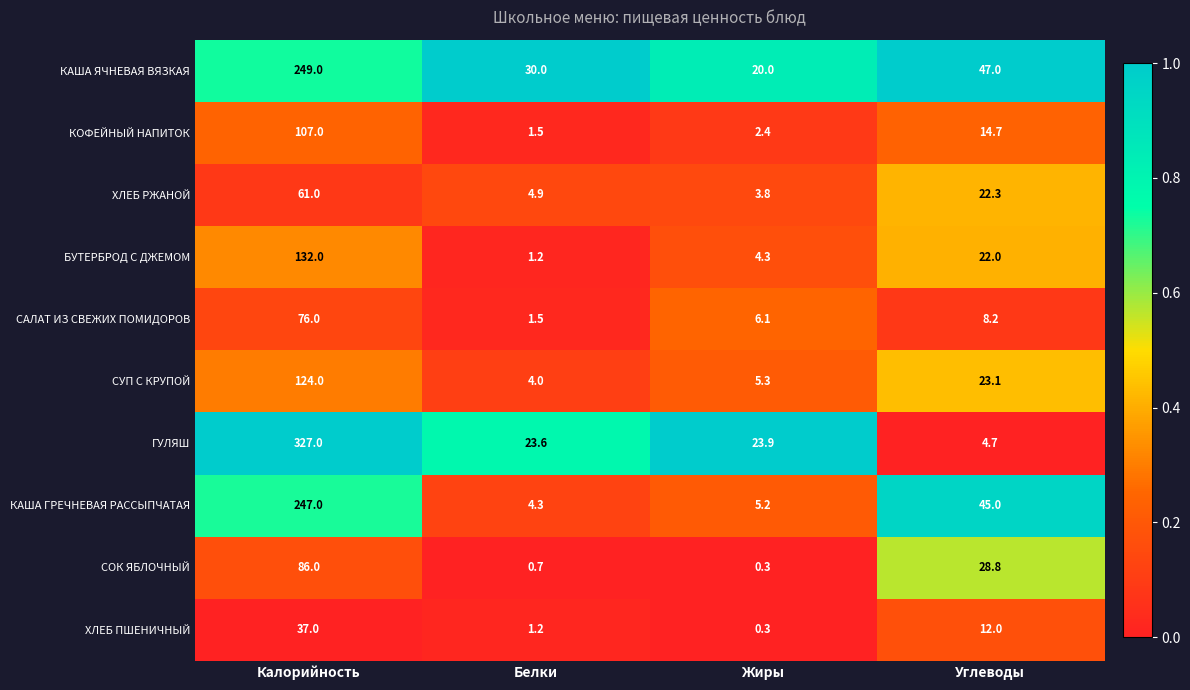

What is the approximate value of СОК ЯБЛОЧНЫЙ at Калорийность?

86.0